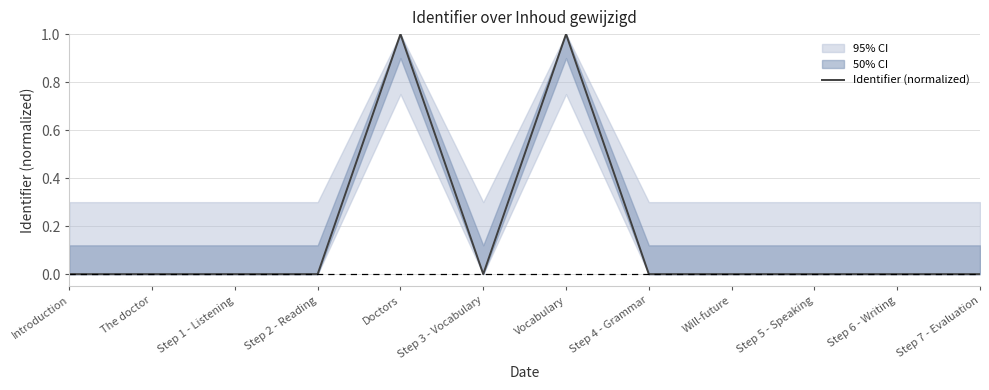

Which category has the highest value across all series?

Vocabulary